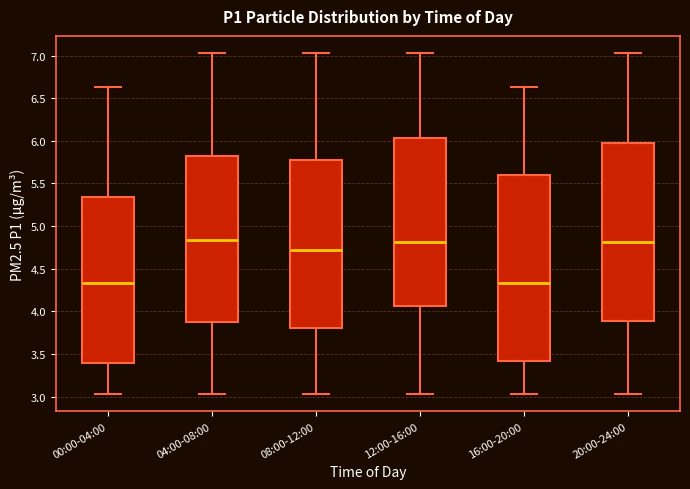

Where does the median line of the box for 04:00-08:00 sit on the y-axis? The values are not printed on the chart, so give them approximately, as read against the axis.

4.85